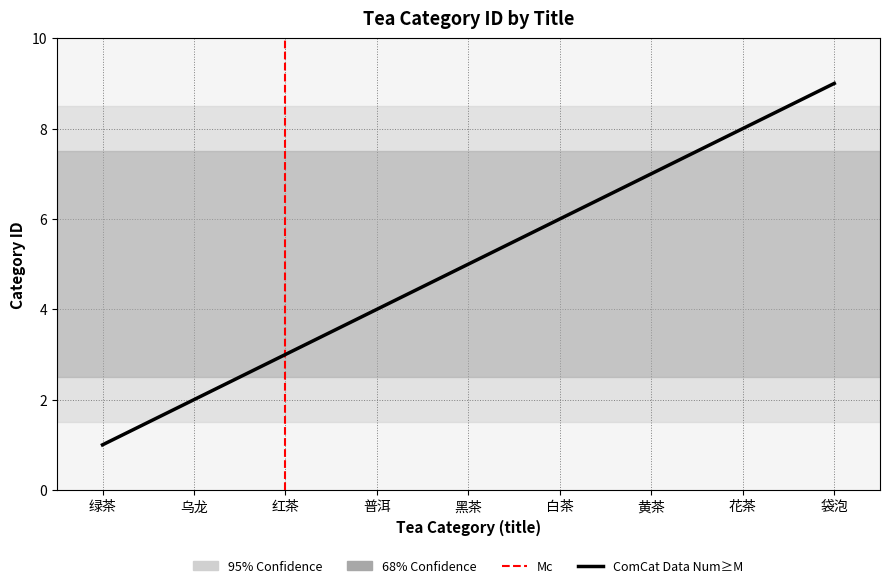

True or false: there are more than 0 points higher than both neighbors.

False